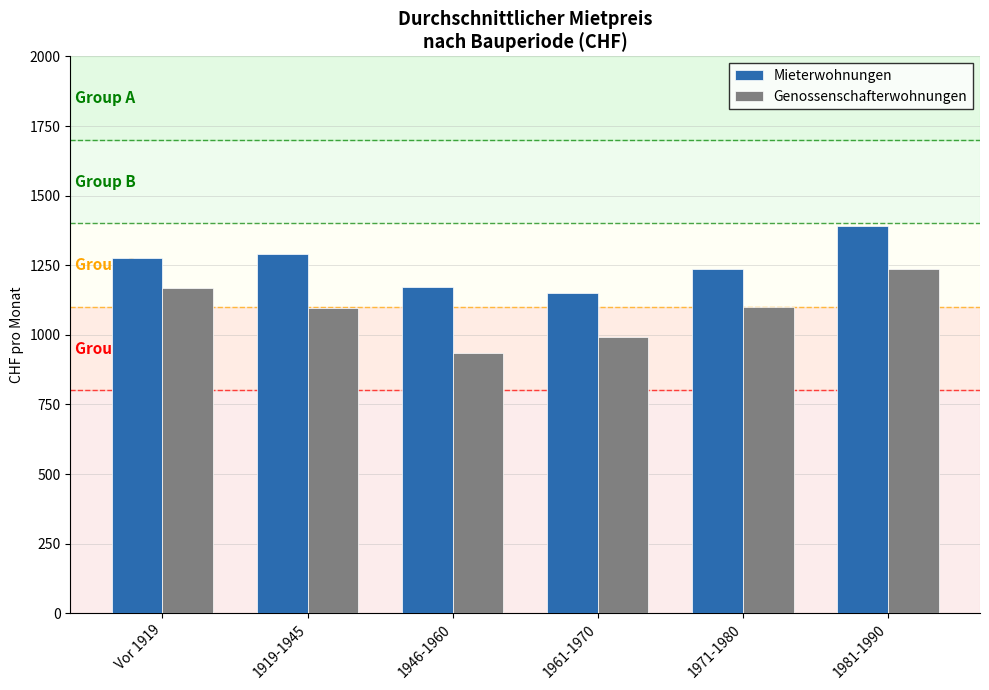

What is the highest value of the Mieterwohnungen series?

1390